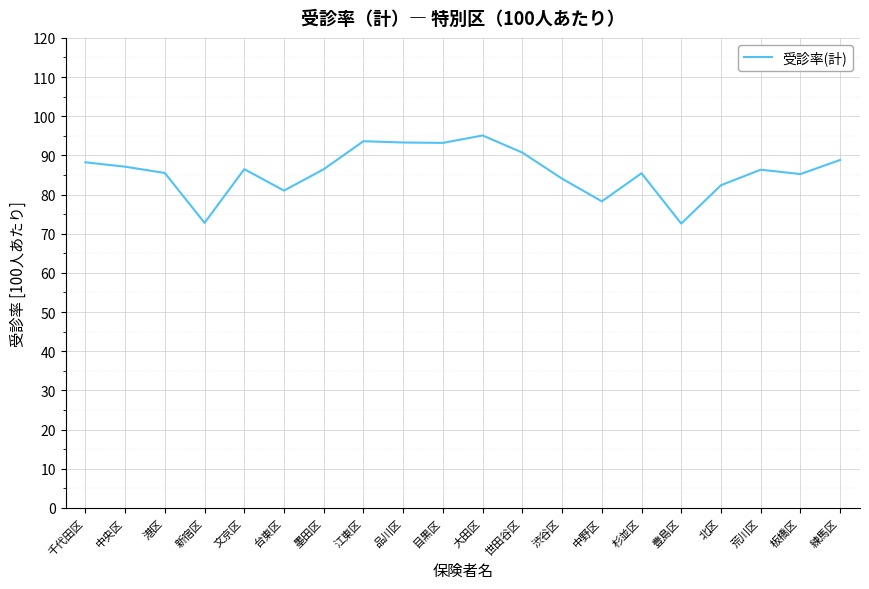

Is it true that the value at 板橋区 is 85.2?

True